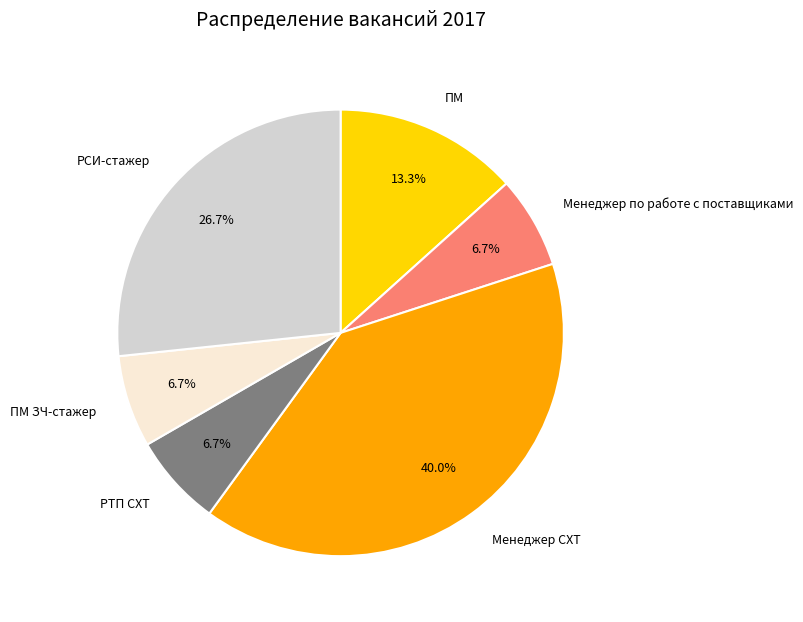

To the nearest percent, what is the difference between the Менеджер по работе с поставщиками and ПМ slice percentages?

7%